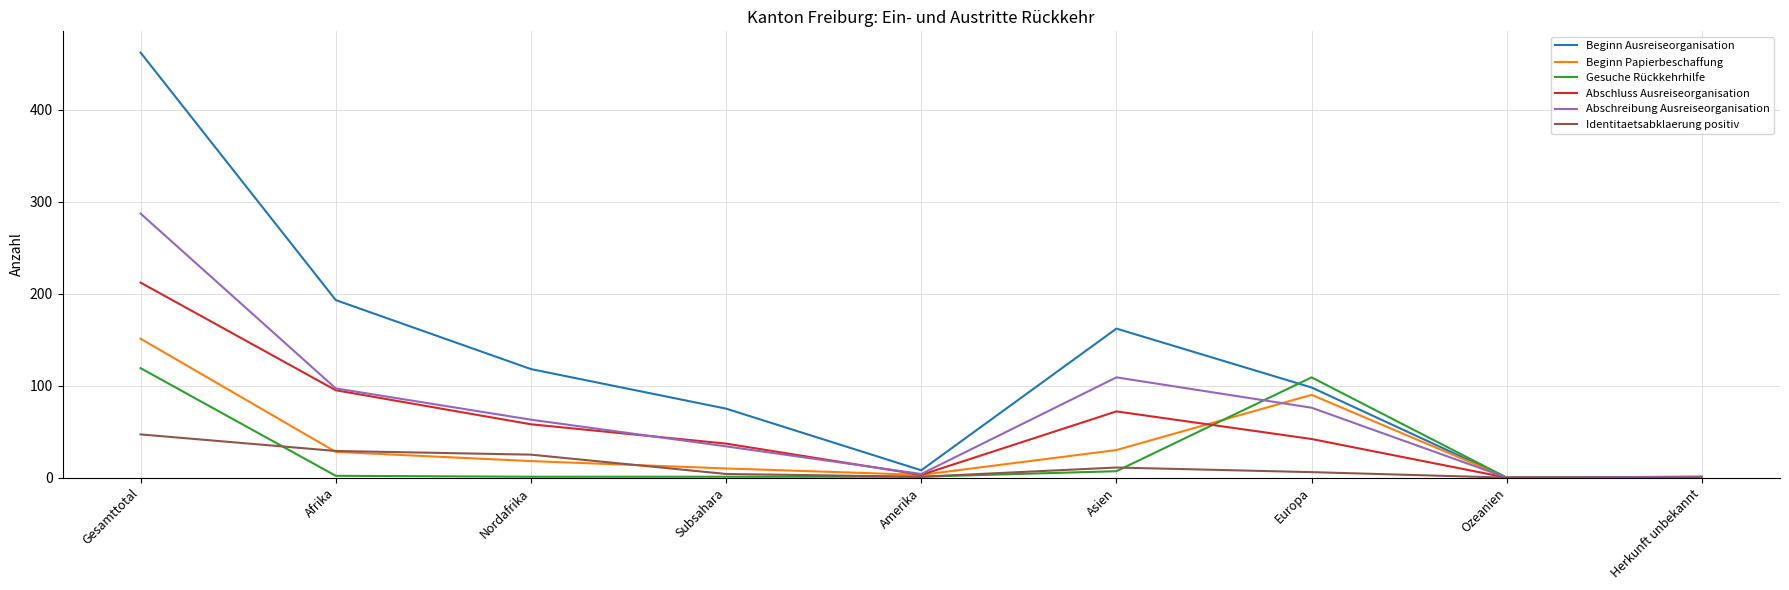

What is the total value across all series at Afrika?

444